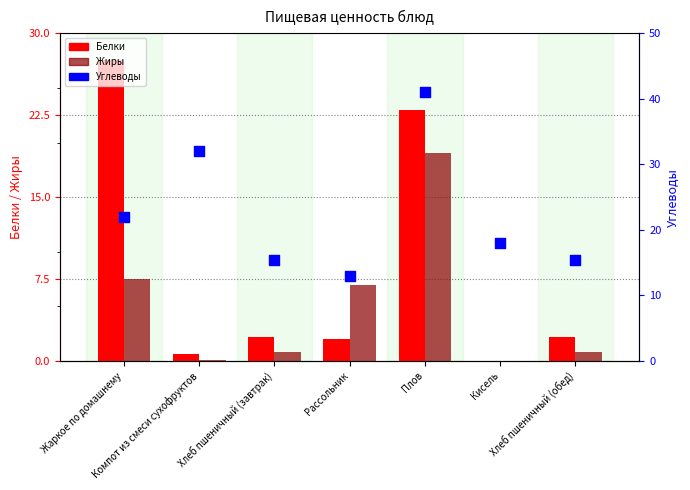

Which series has the largest Y range (max minus min)?

Углеводы